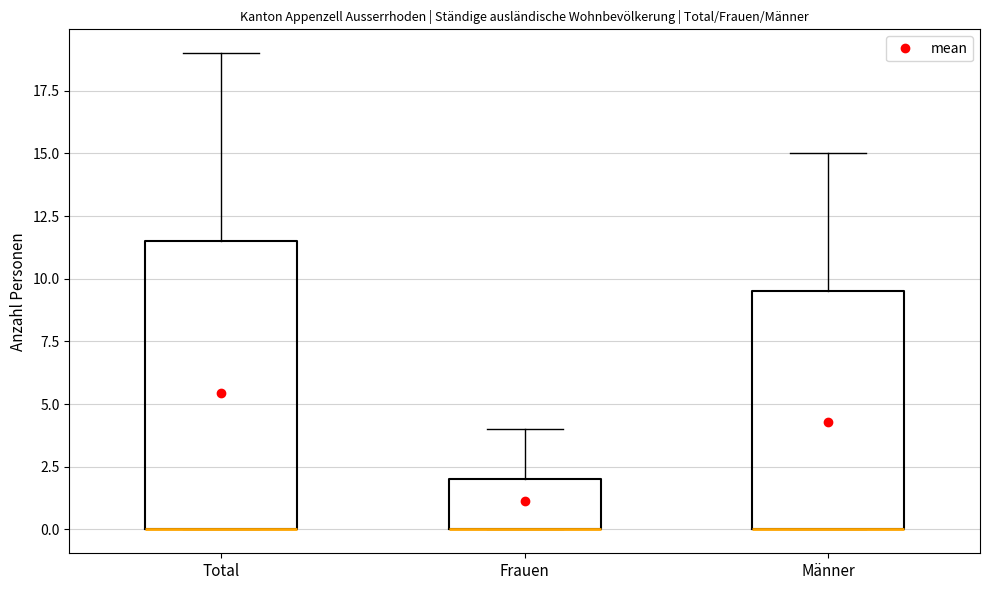

Reading left to right, read every box against the y-axis: the position of its median line, the range the box covers, and the ends of its whiskers. The values are not printed on the chart, so give them approximately, as read against the axis.

Total: median 0.0 (drawn on the box's lower edge), box 0.0 to 11.5, whiskers 0.0 to 19.0
Frauen: median 0.0 (drawn on the box's lower edge), box 0.0 to 2.0, whiskers 0.0 to 4.0
Männer: median 0.0 (drawn on the box's lower edge), box 0.0 to 9.5, whiskers 0.0 to 15.0